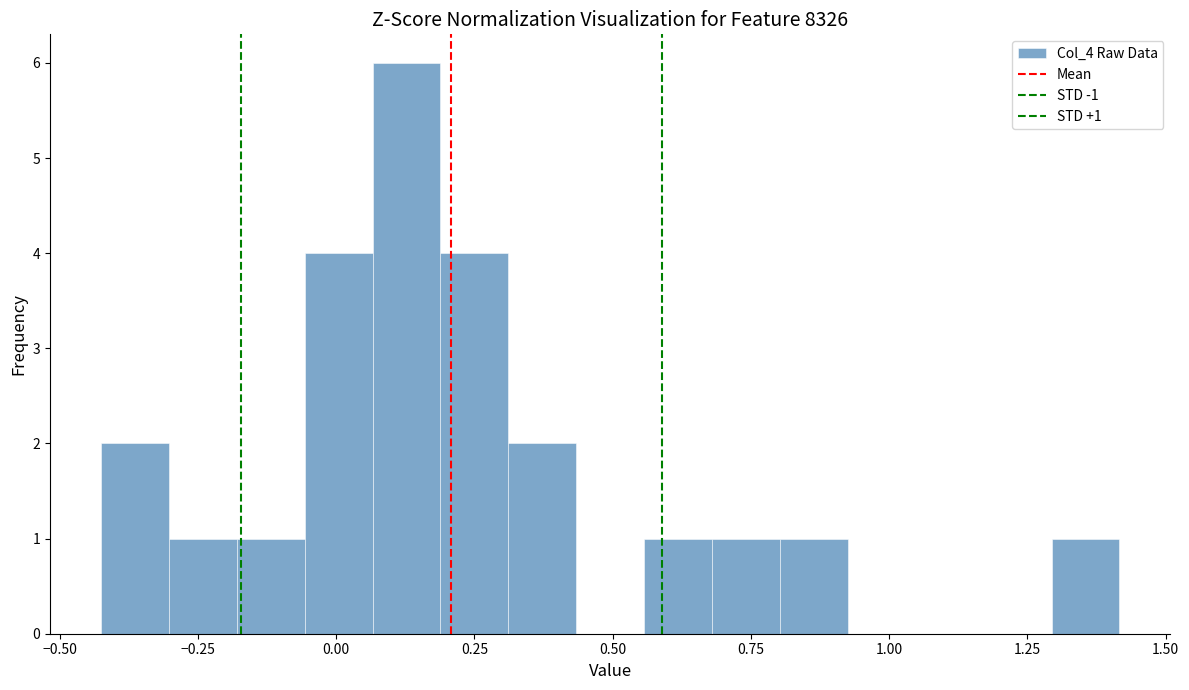

Read against the x-axis, roughly where is the centre of the tallest bar?

0.15